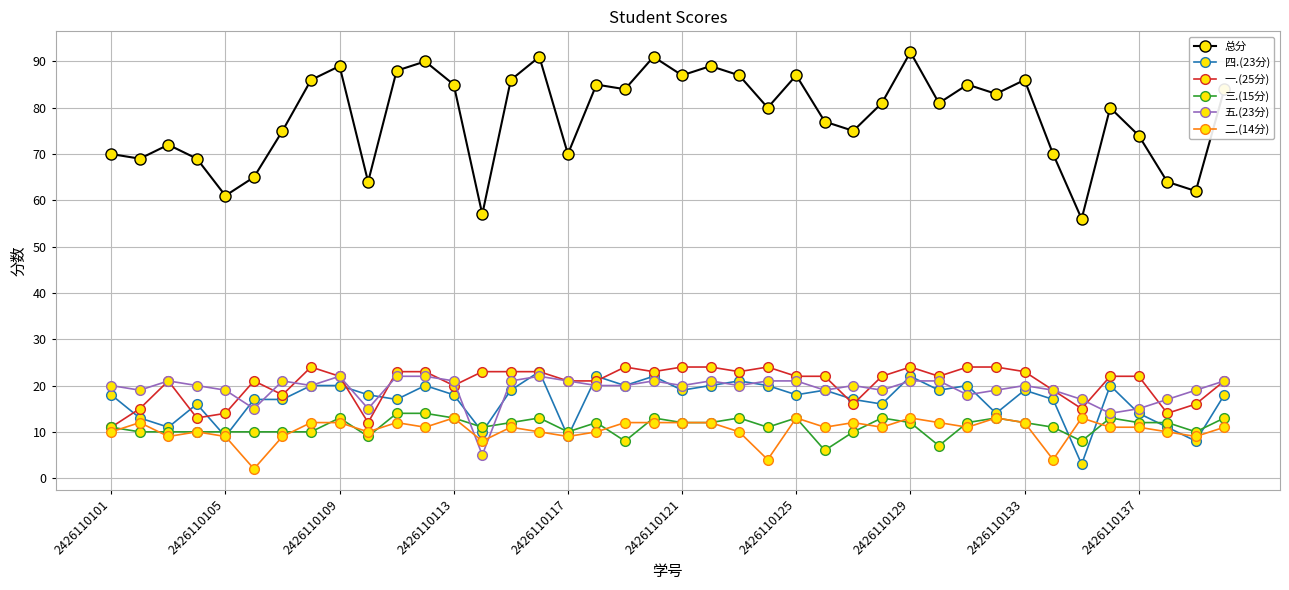

How many interior local peaks does the 总分 series have?

12